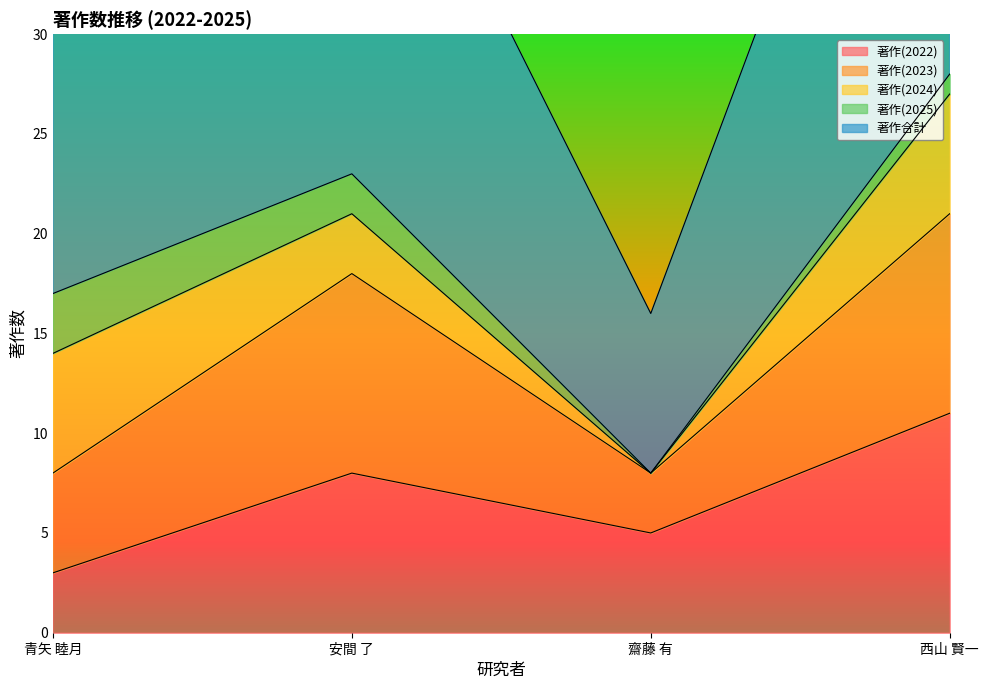

At how many categories does at least one series exceed 25?

1